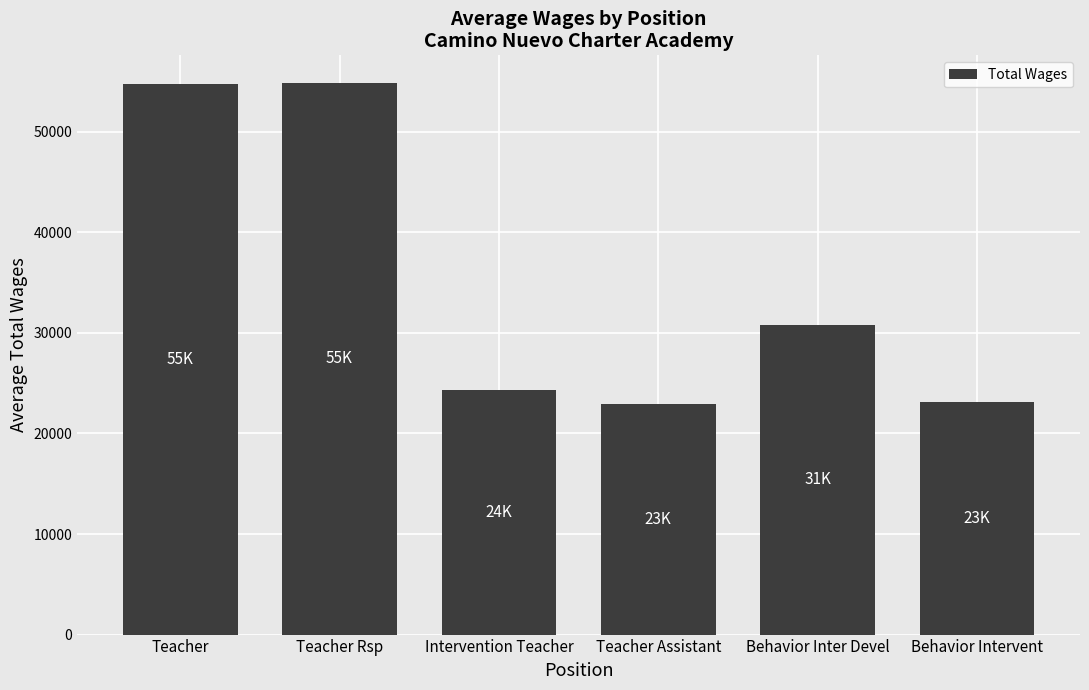

What is the label of the 3rd bar from the left?

Intervention Teacher